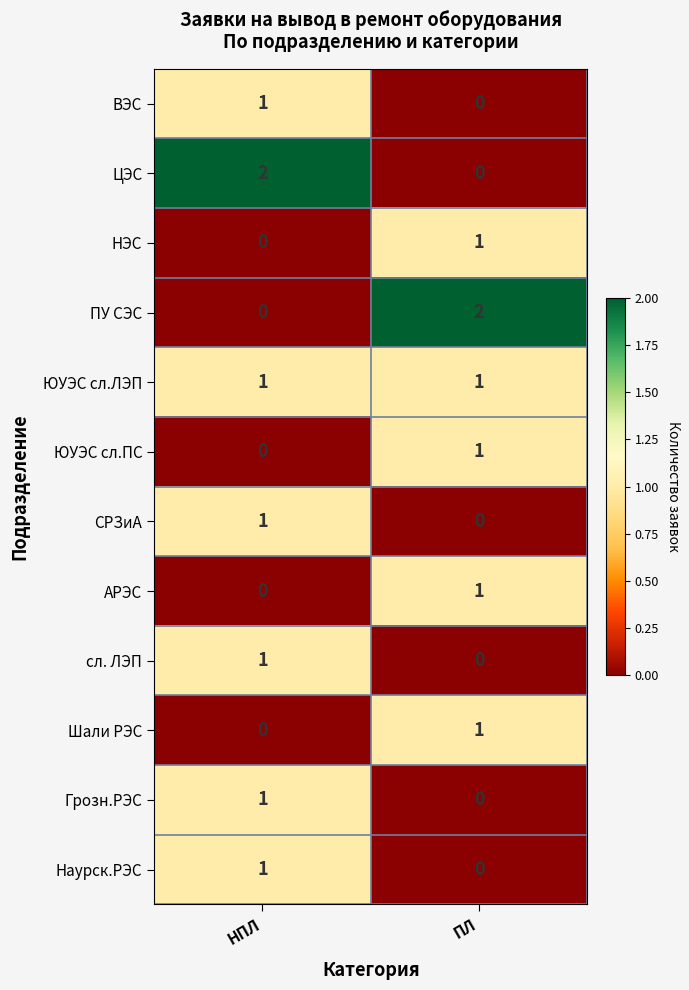

Count the number of data series in this chart.

12